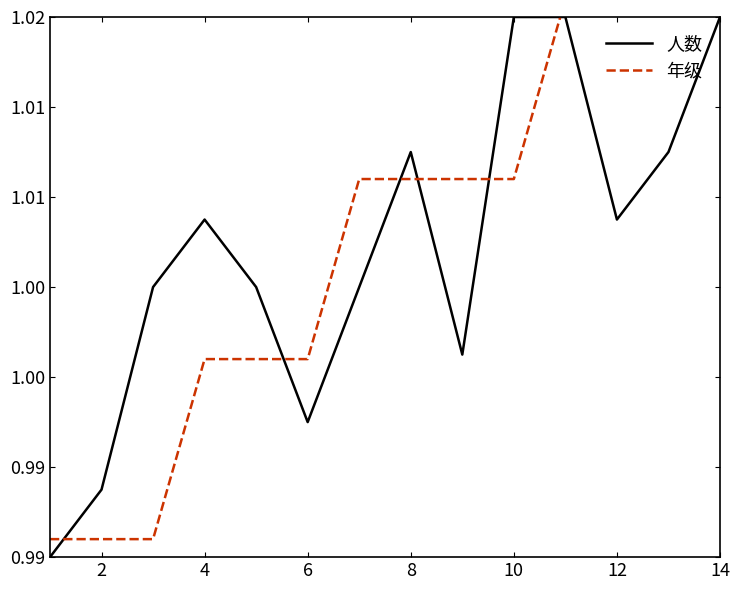

What are all the series names shown in the legend?

人数, 年级